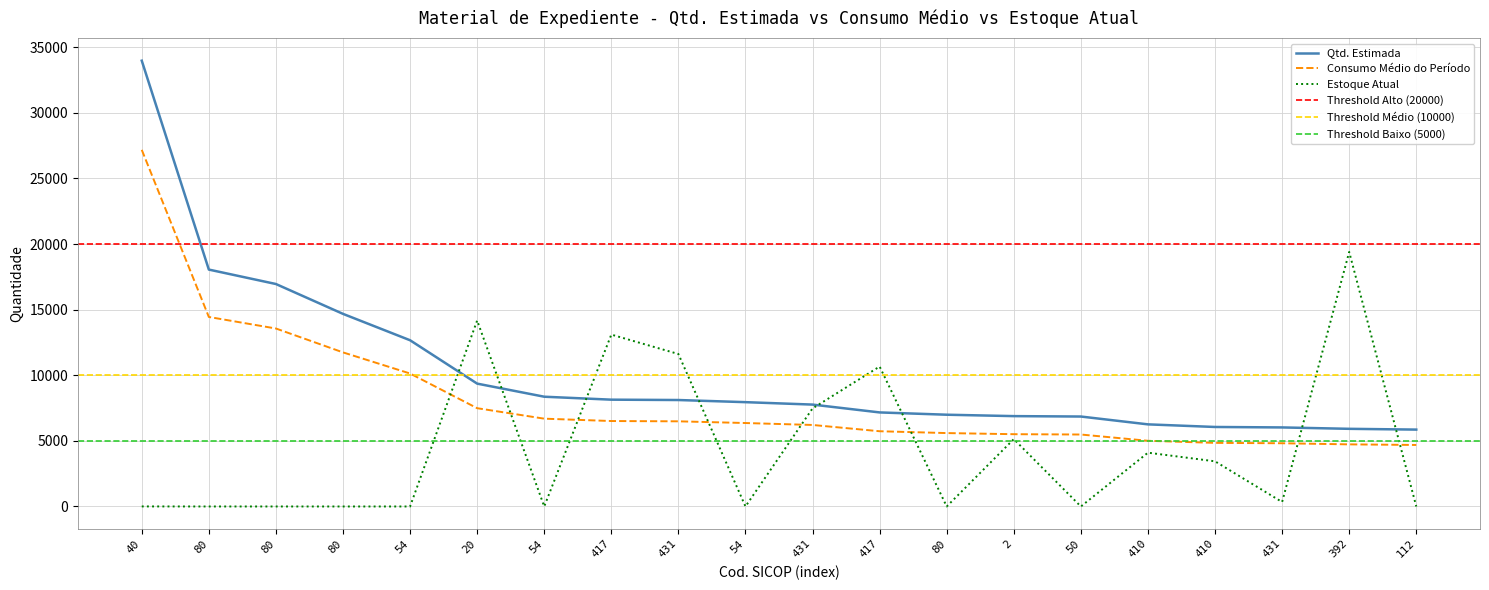

Reading right to left, transcribe all the data shown in this chart.

Qtd. Estimada: 112=5859	392=5918	431=6024	410=6059	410=6258	50=6855	2=6886	80=6993	417=7168	431=7765	54=7950	431=8113	417=8140	54=8365	20=9363	54=12668	80=14679	80=16954	80=18054	40=33974
Consumo Médio do Período: 112=4687	392=4734	431=4819	410=4847	410=5006	50=5484	2=5509	80=5594	417=5734	431=6212	54=6360	431=6490	417=6512	54=6692	20=7490	54=10134	80=11743	80=13563	80=14443	40=27179
Estoque Atual: 112=0	392=19400	431=340	410=3441	410=4100	50=0	2=5134	80=0	417=10665	431=7475	54=0	431=11620	417=13099	54=0	20=14173	54=0	80=0	80=0	80=0	40=4